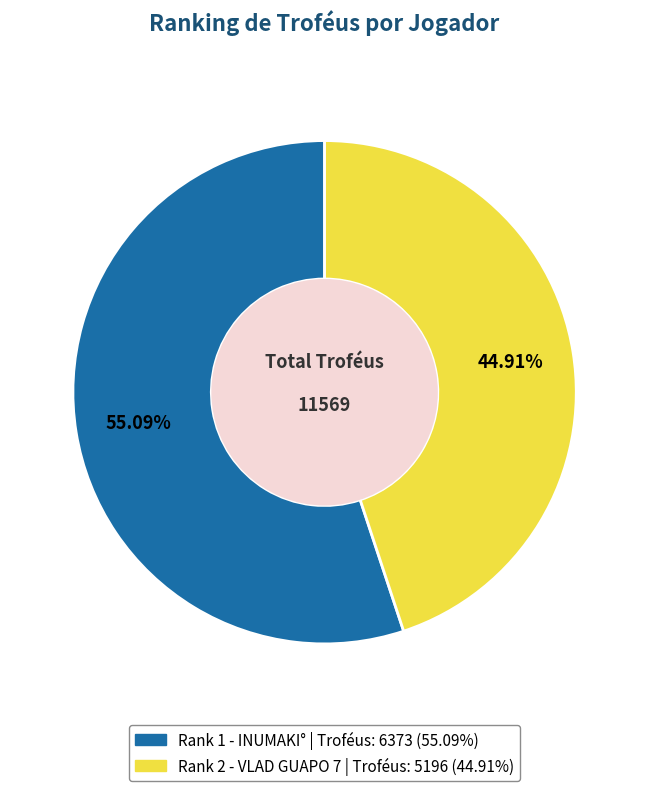

Is there any slice that represents more than half of the pie?

Yes